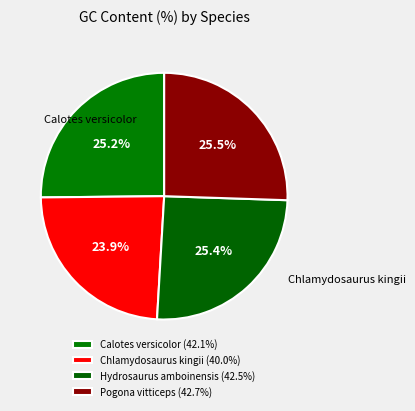

Is it true that Calotes versicolor is 25% of the pie?

True